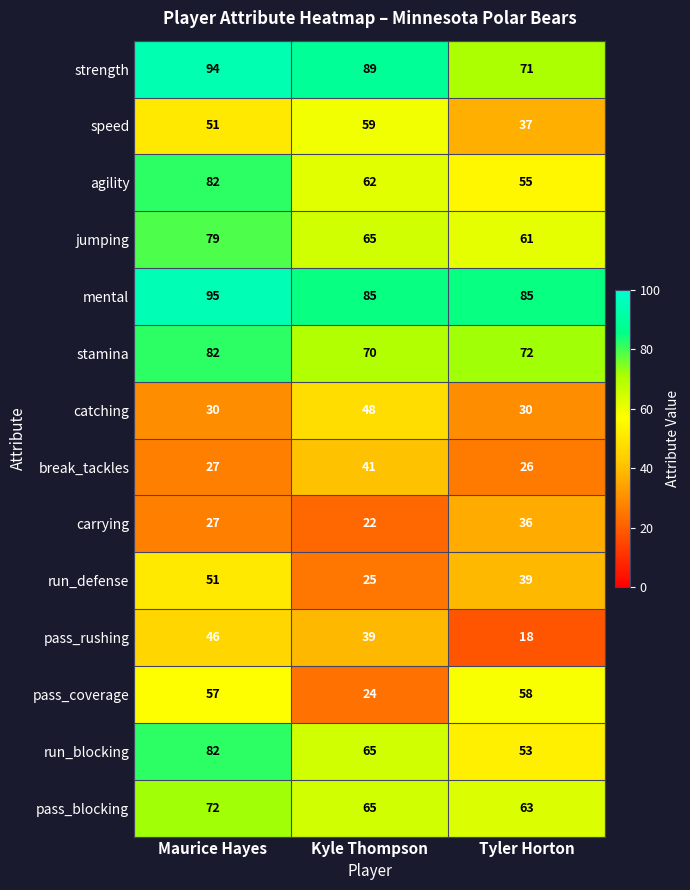

Rank the series at Tyler Horton from highest to lowest value.

mental, stamina, strength, pass_blocking, jumping, pass_coverage, agility, run_blocking, run_defense, speed, carrying, catching, break_tackles, pass_rushing